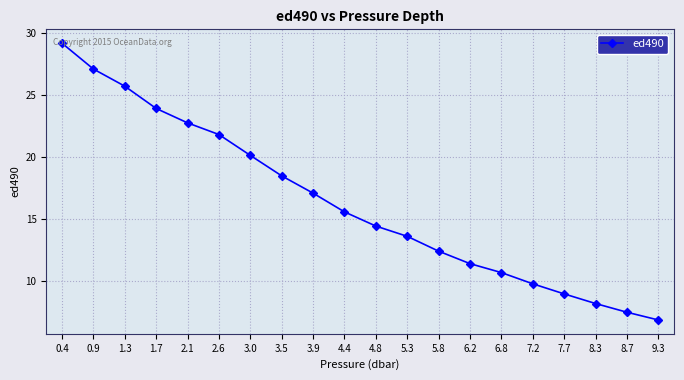

Is it true that the value at 3.0 is 8.8?

False